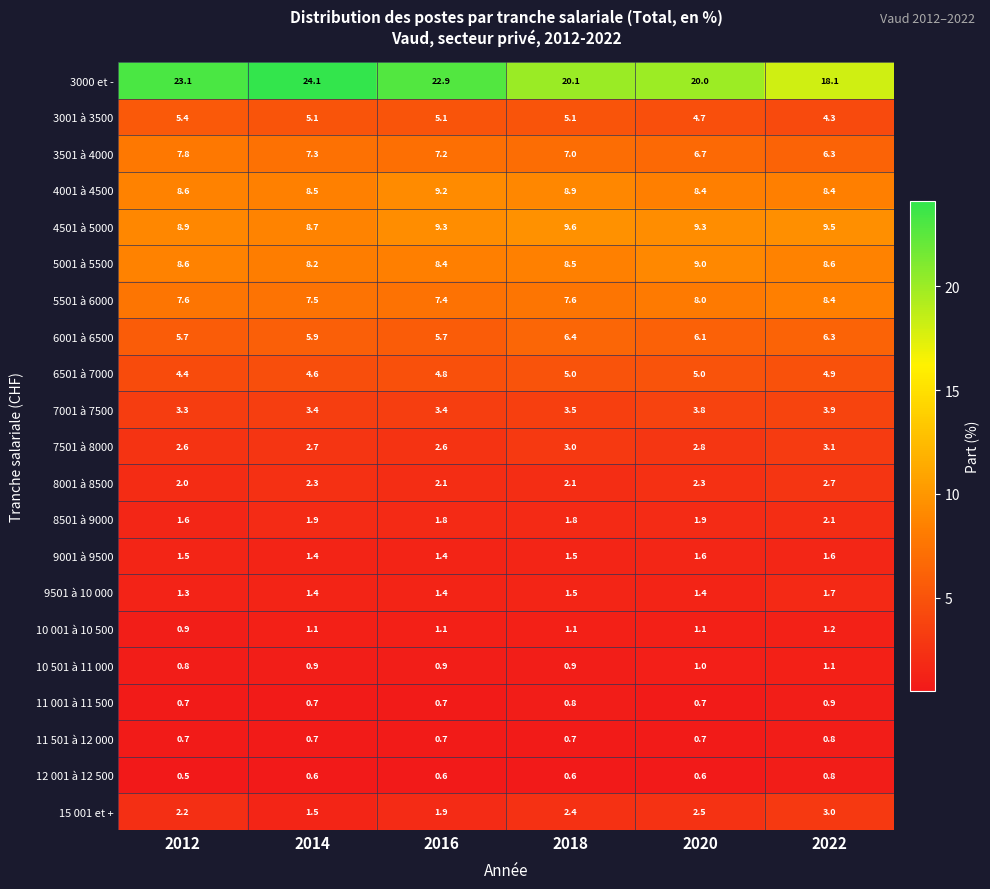

What is the total value across all series at 2016?

98.6